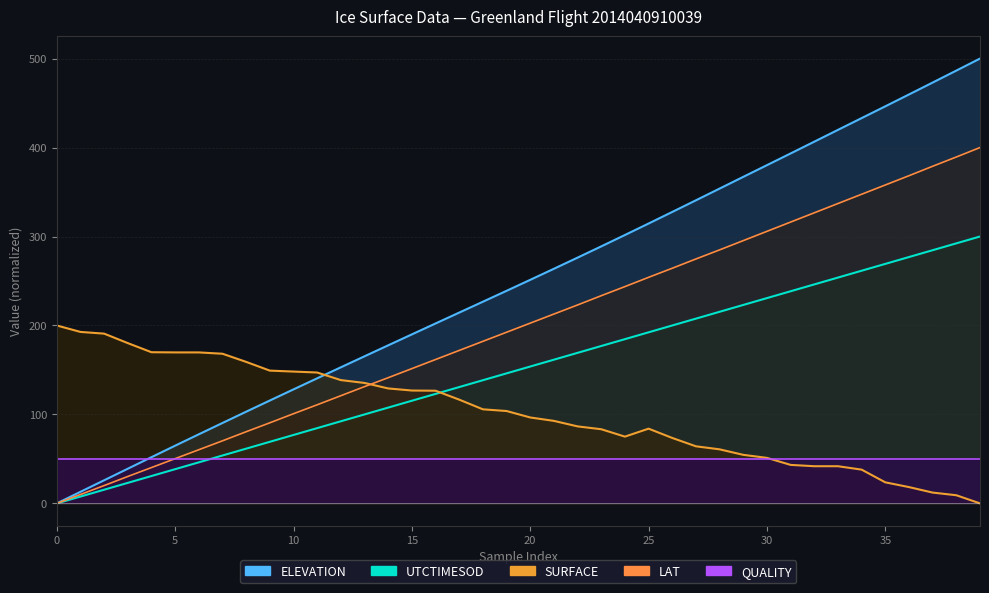

What is the label of the 10th point from the left?

9